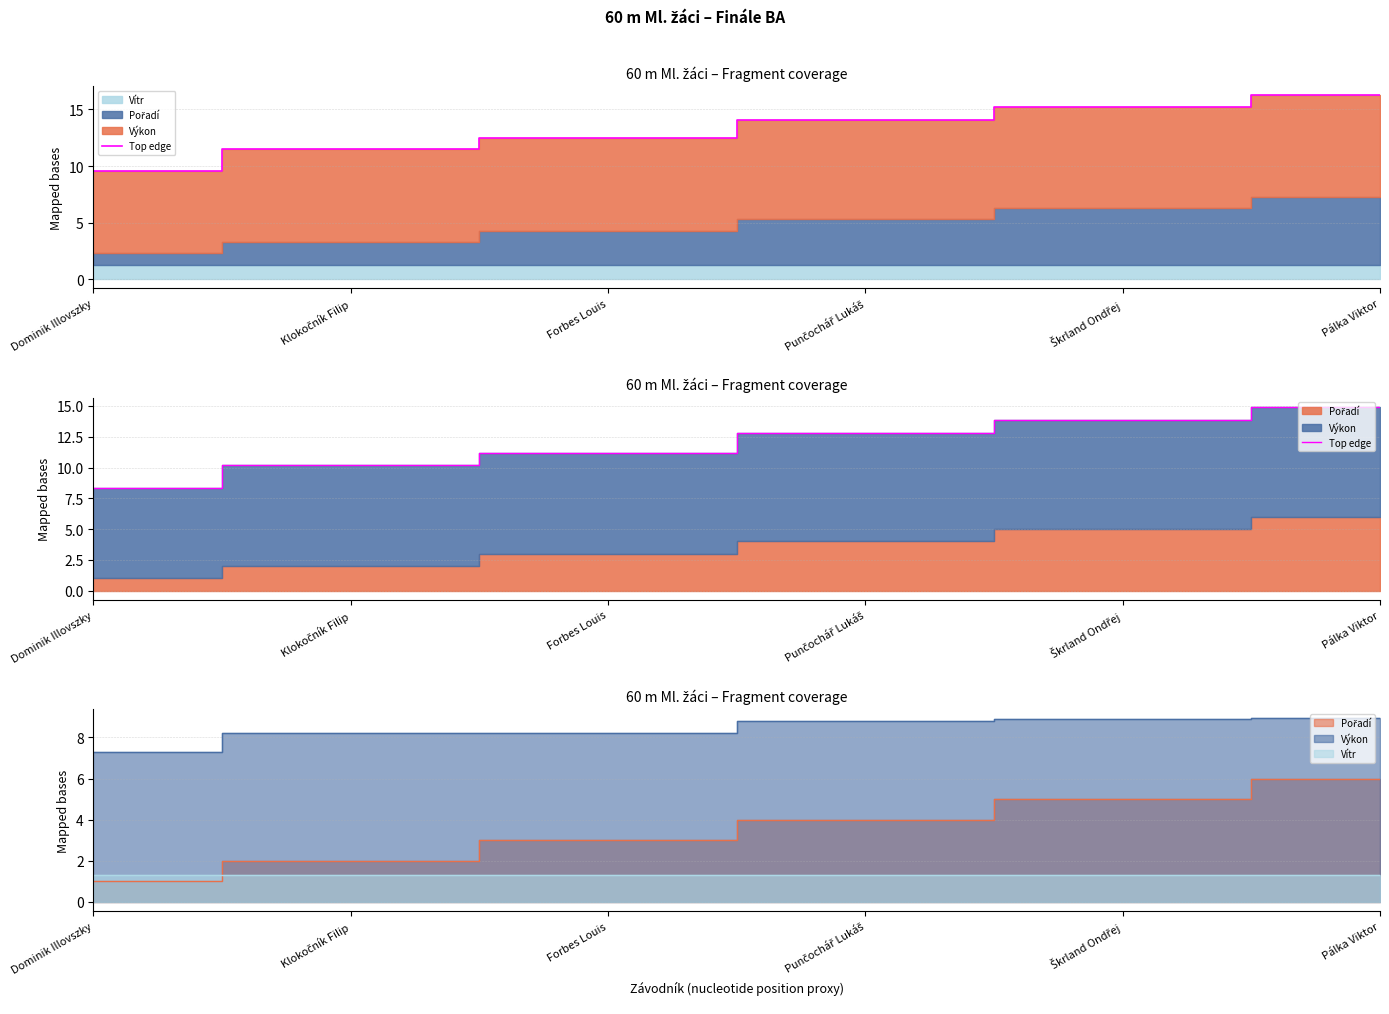

What is the sum of the values at Forbes Louis and Klokočník Filip?

21.4